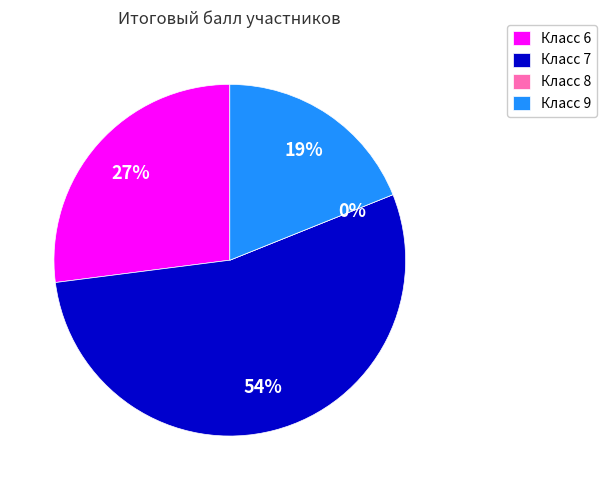

Is it true that 2 is 40% of the pie?

False